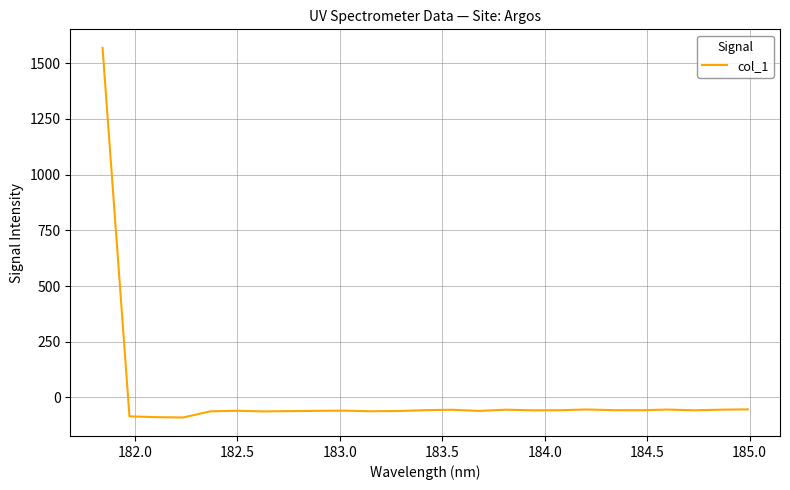

What is the difference between the maximum and minimum values?

1658.7